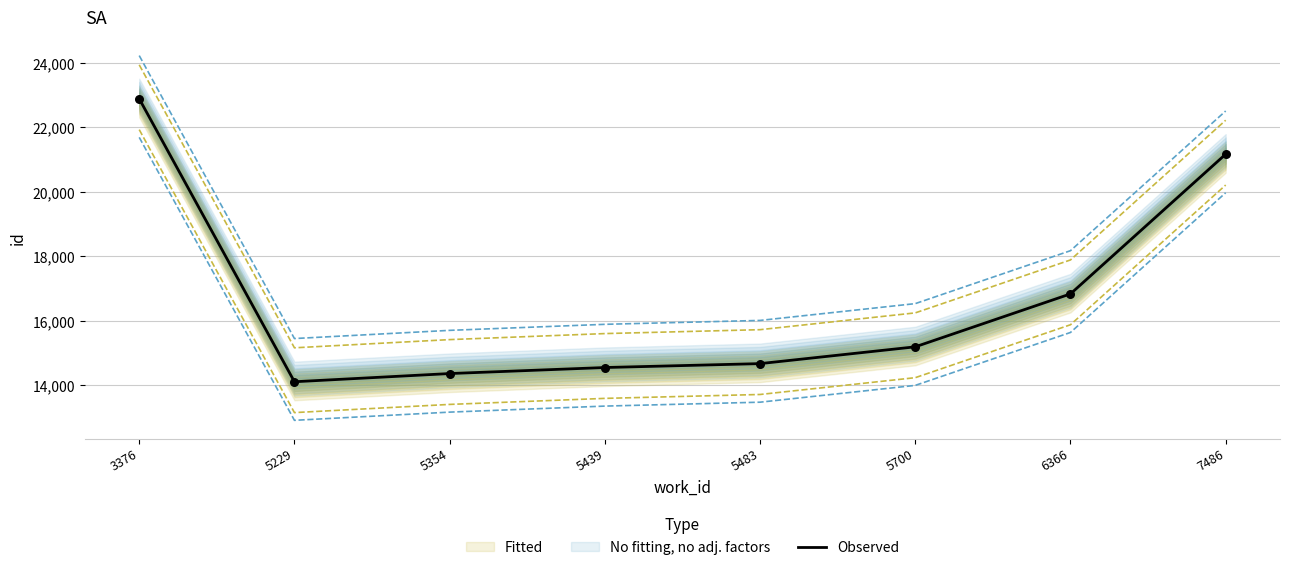

What is the change in value from 5483 to 7486?

+6494